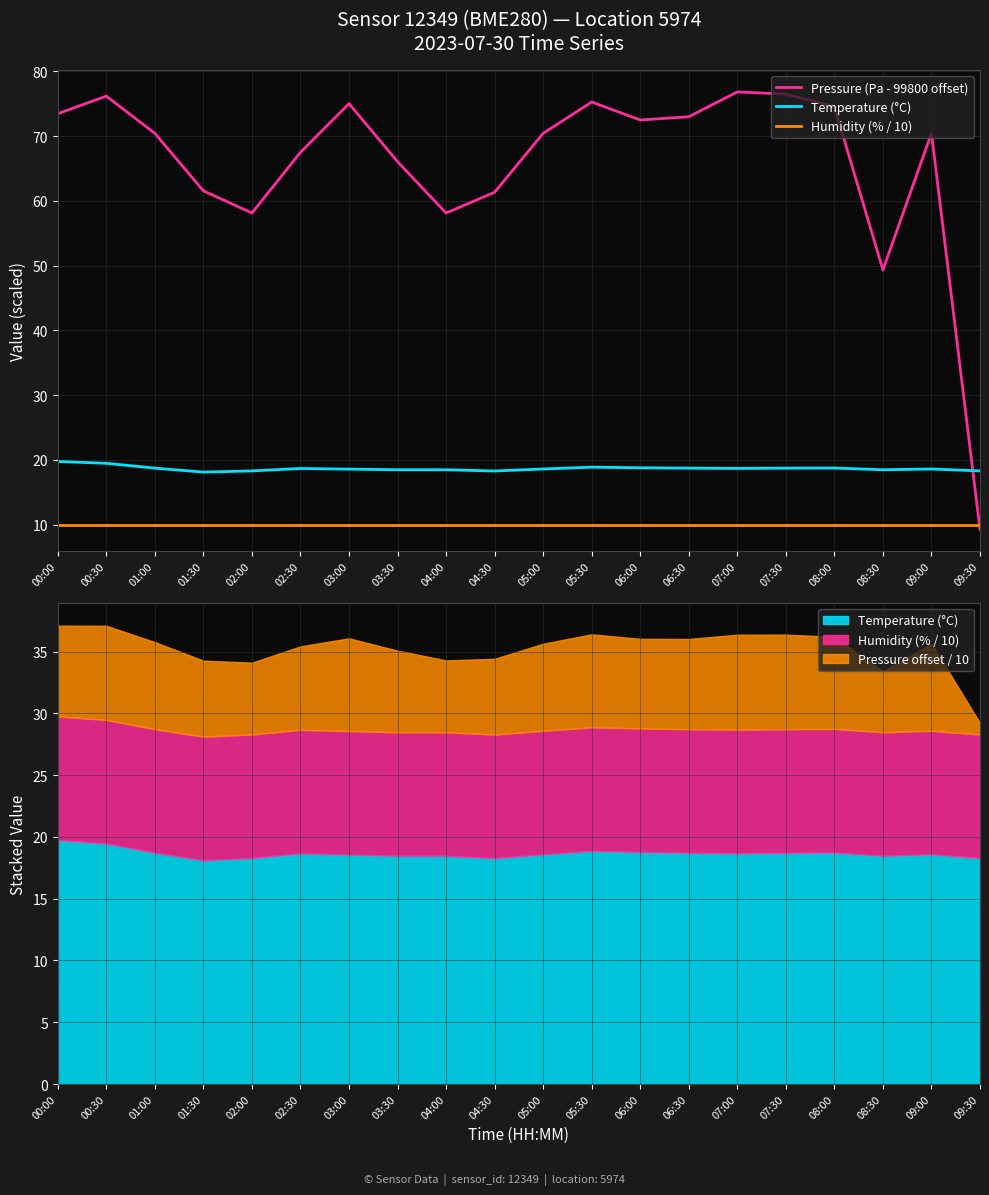

Is it true that Temperature (°C) equals 18.9 at 05:30?

True